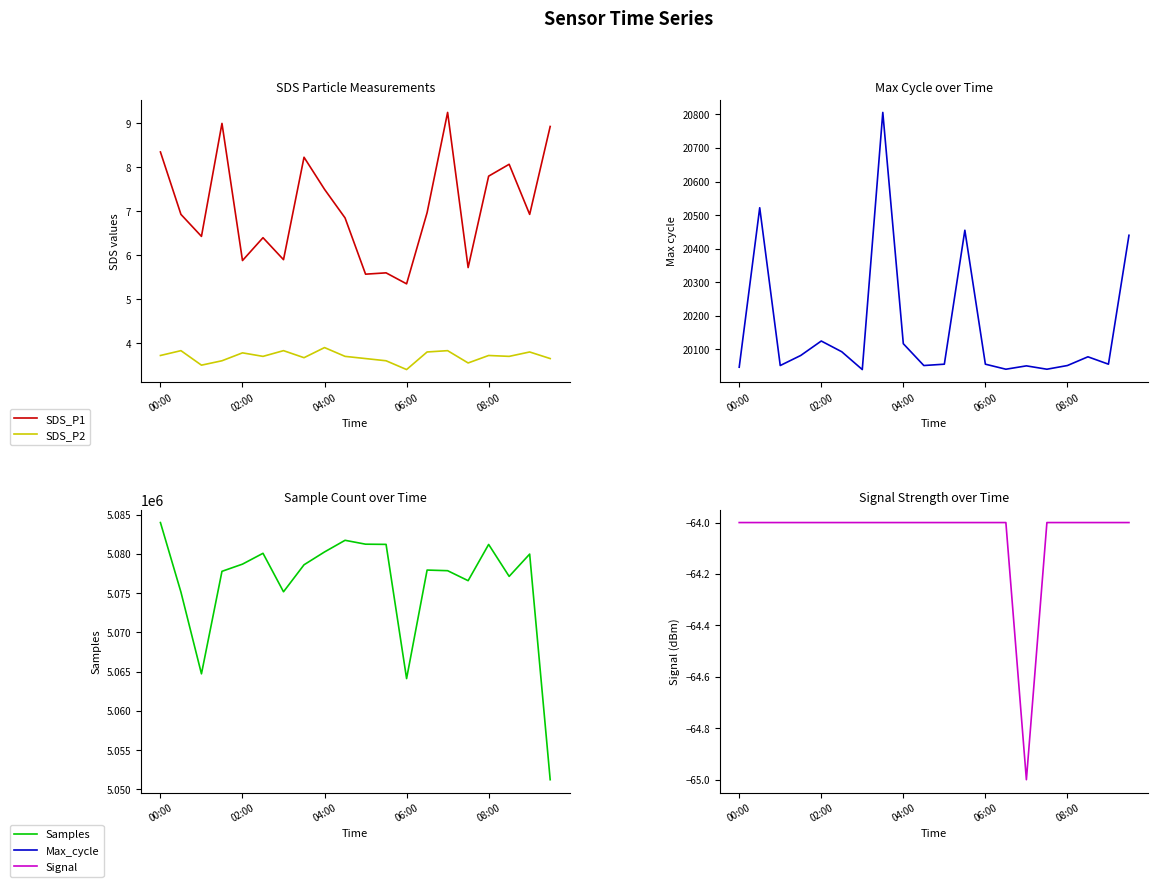

Reading right to left, what are all the values shown in this chart?

SDS_P1: 8.9	6.9	8.1	7.8	5.7	9.2	7.0	5.3	5.6	5.6	6.8	7.5	8.2	5.9	6.4	5.9	9.0	6.4	6.9	8.3
SDS_P2: 3.6	3.8	3.7	3.7	3.5	3.8	3.8	3.4	3.6	3.6	3.7	3.9	3.7	3.8	3.7	3.8	3.6	3.5	3.8	3.7
Max_cycle: 20440.0	20056.0	20078.0	20052.0	20041.0	20051.0	20041.0	20056.0	20455.0	20056.0	20052.0	20117.0	20806.0	20040.0	20093.0	20125.0	20082.0	20052.0	20522.0	20047.0
Samples: 5051235.0	5079994.0	5077153.0	5081226.0	5076606.0	5077879.0	5077959.0	5064124.0	5081233.0	5081258.0	5081753.0	5080269.0	5078632.0	5075190.0	5080096.0	5078715.0	5077798.0	5064731.0	5075146.0	5084015.0
Signal: -64.0	-64.0	-64.0	-64.0	-64.0	-65.0	-64.0	-64.0	-64.0	-64.0	-64.0	-64.0	-64.0	-64.0	-64.0	-64.0	-64.0	-64.0	-64.0	-64.0